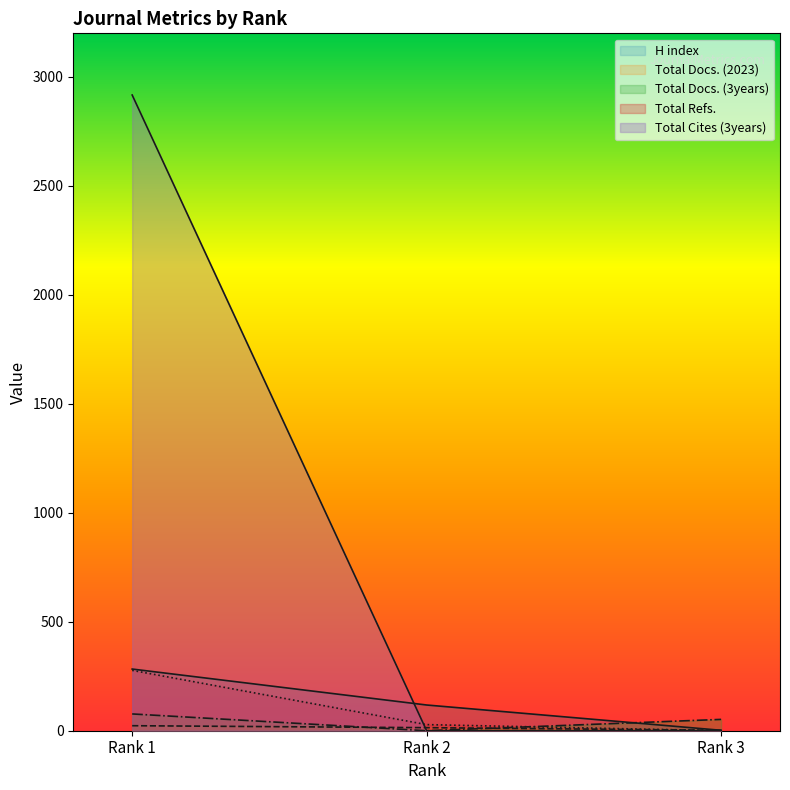

What is the value of the Total Docs. (2023) point at the 3rd from the left?

2